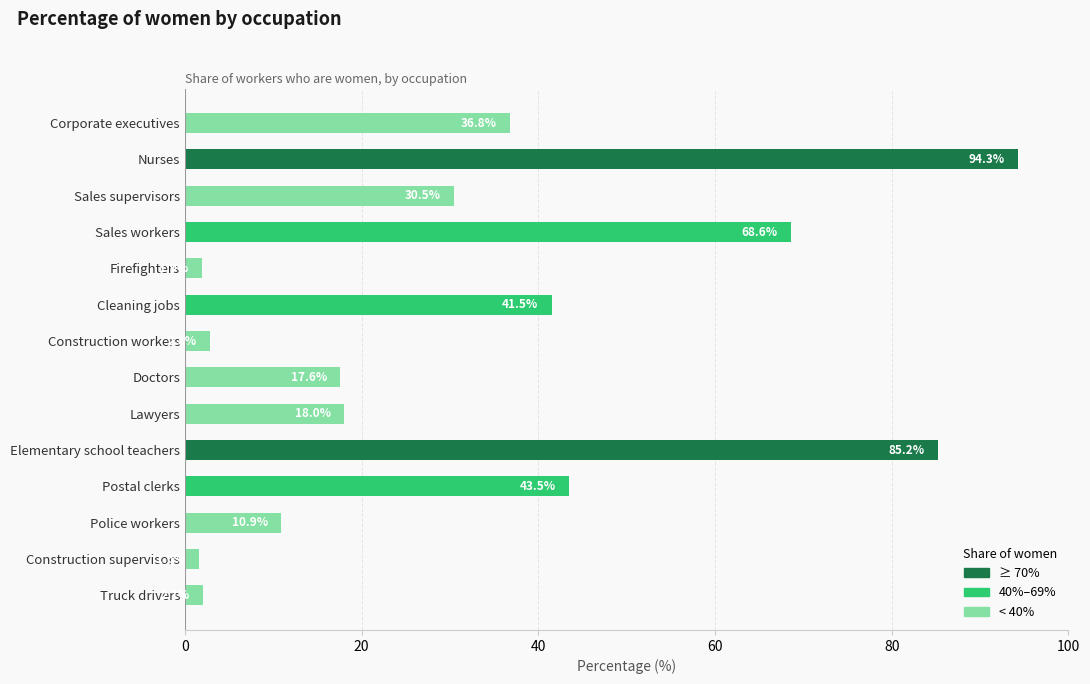

Does the chart contain any negative values?

No